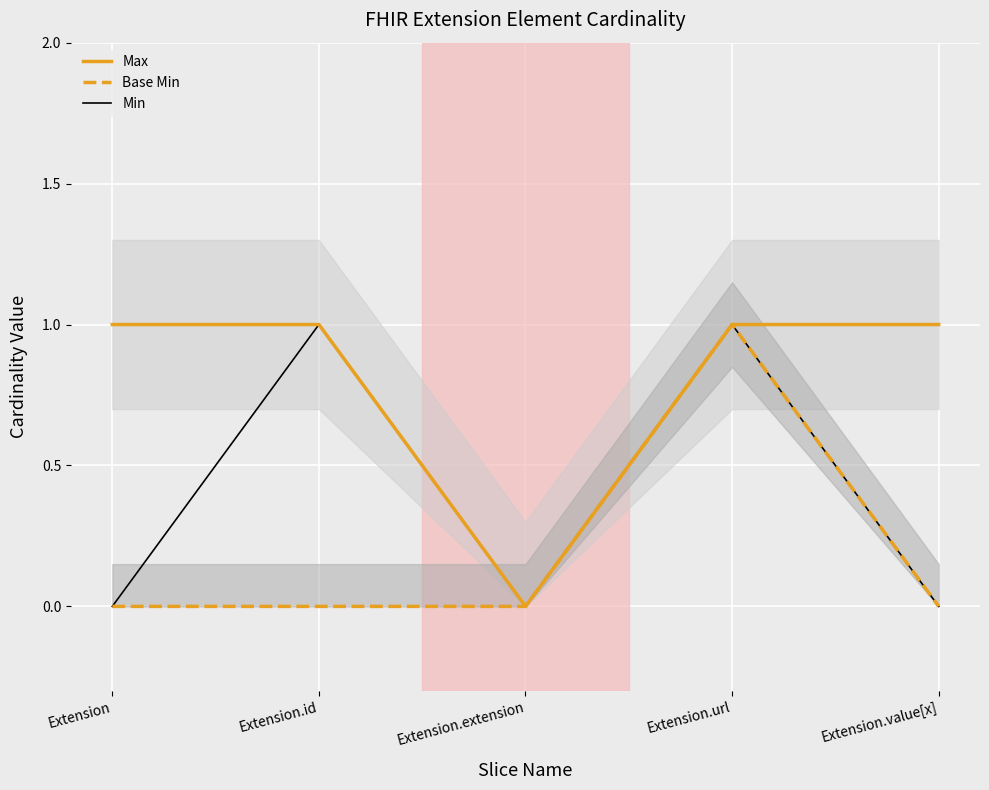

Is this an area chart (filled region under the line)?

No